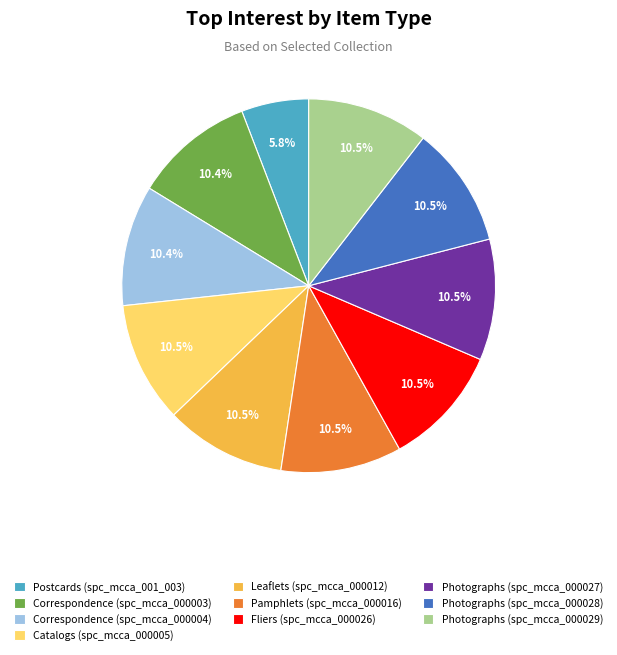

Is there a majority slice in this chart?

No